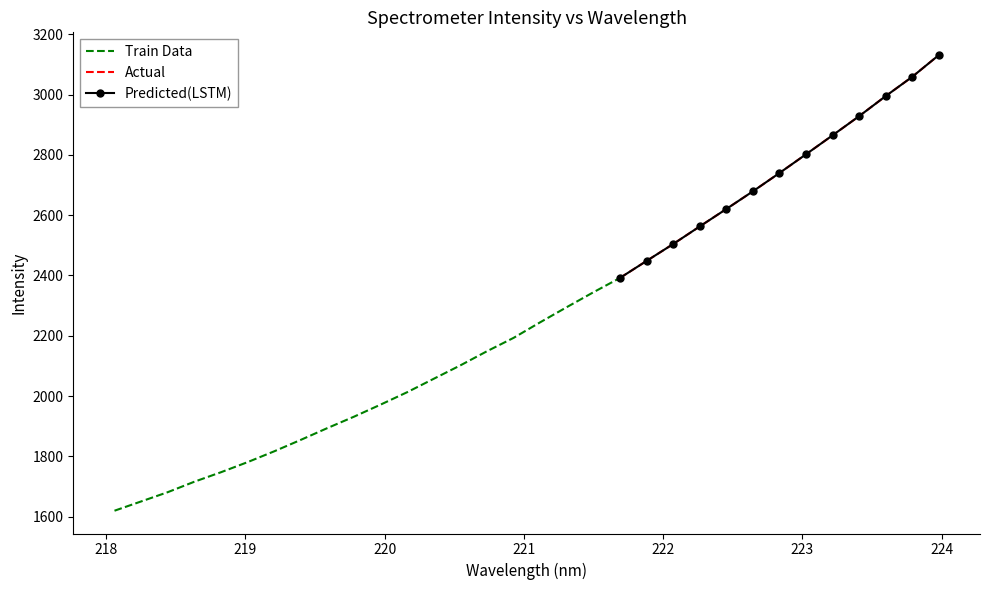

What value does the data have at 223.5987?

2994.9